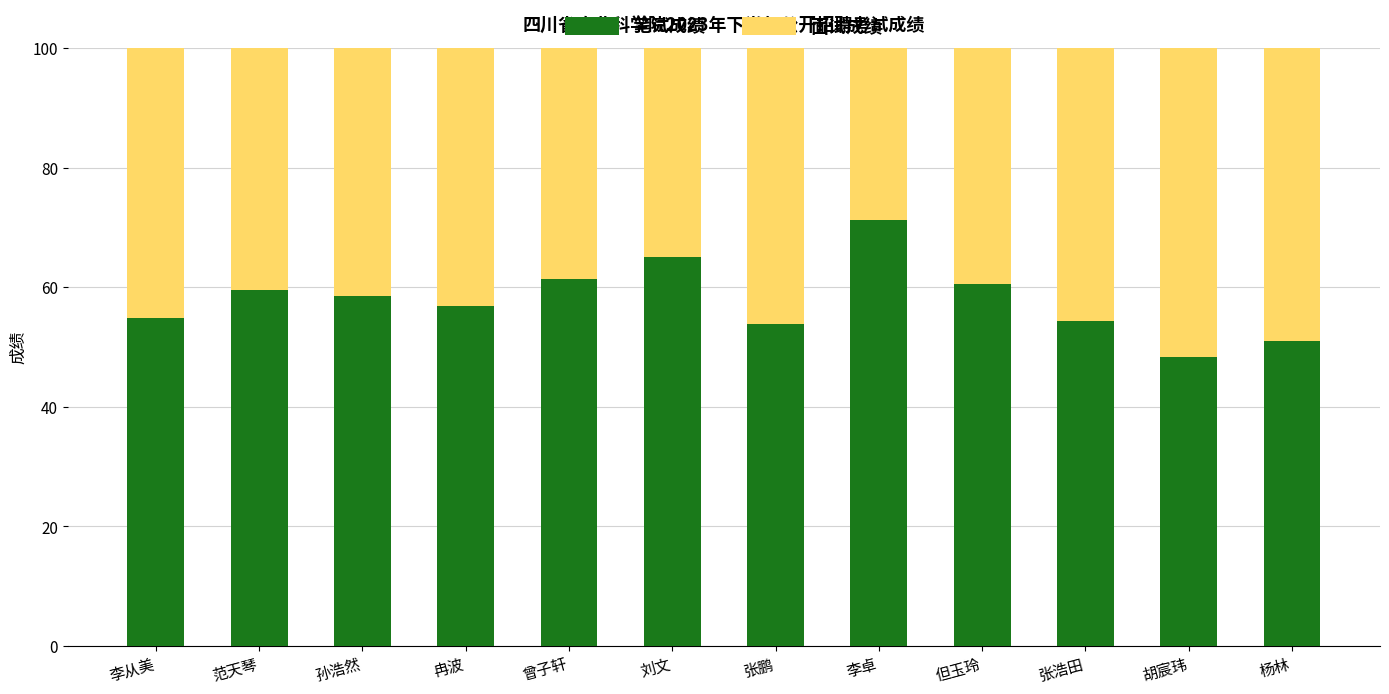

What value does the 笔试成绩 series have at 曾子轩?

61.4